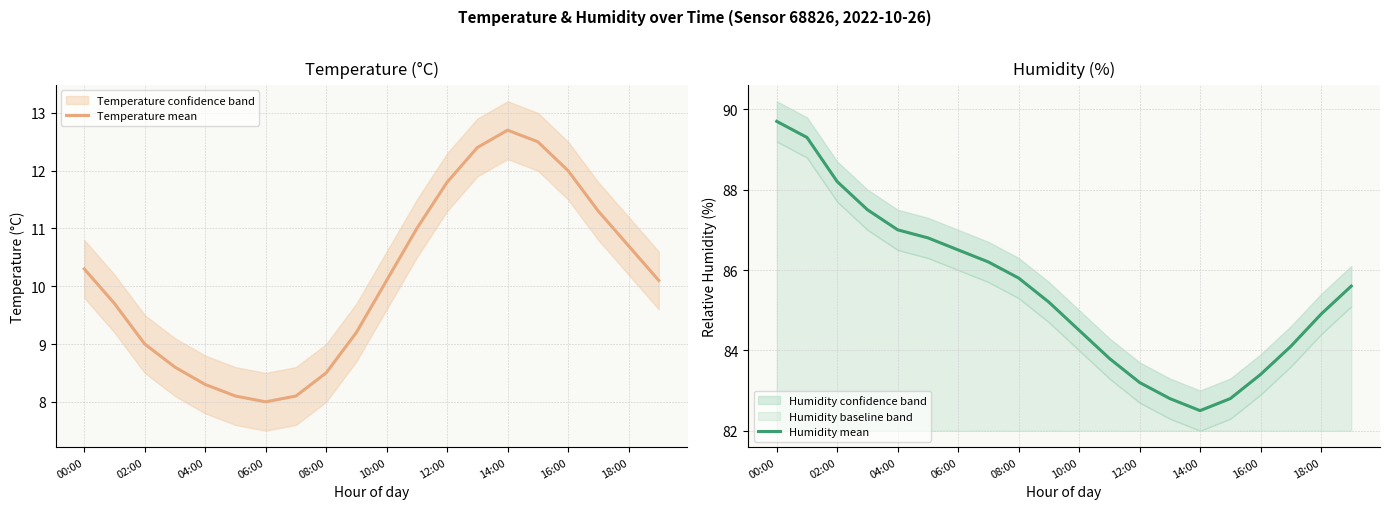

Does the chart have visible grid lines?

Yes